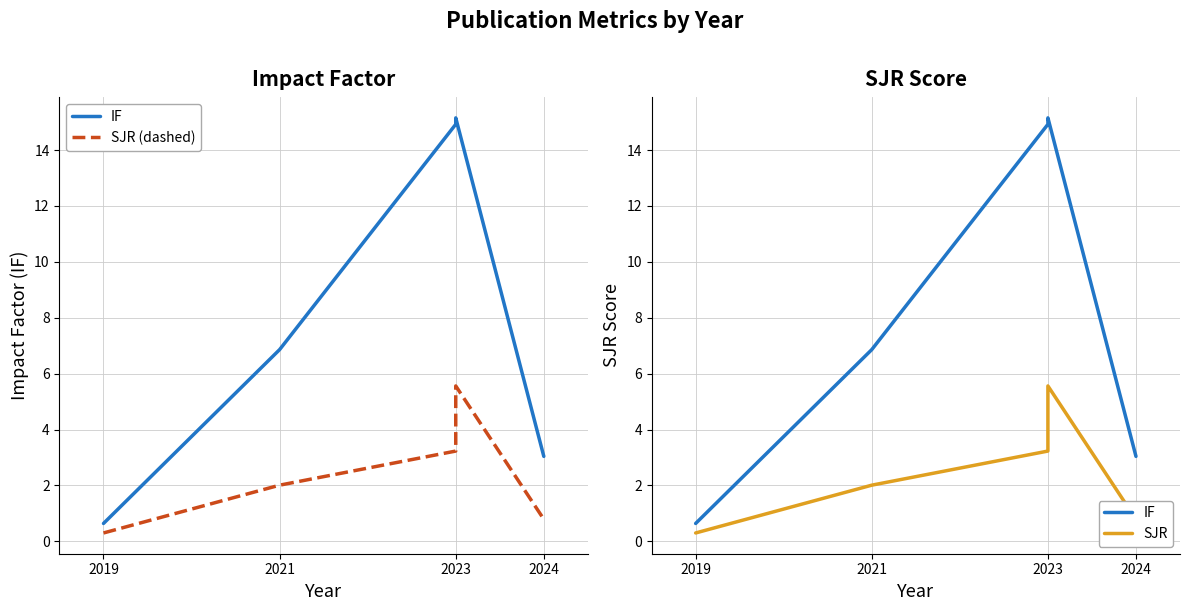

What is the difference between the SJR values at 2021 and 2023?

1.2